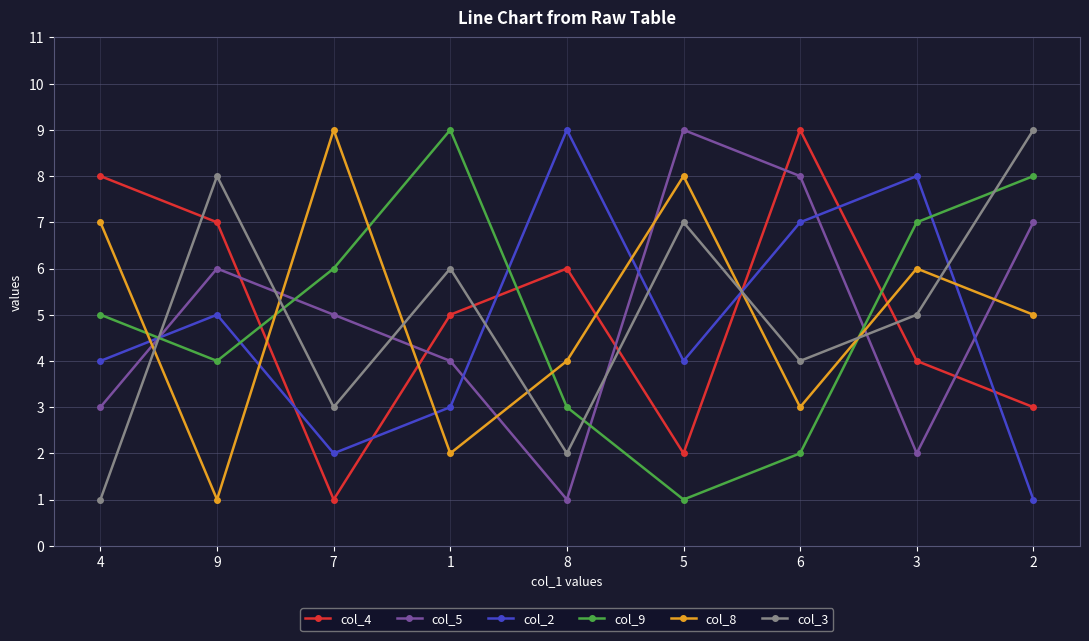

How many lines are shown in the chart?

6